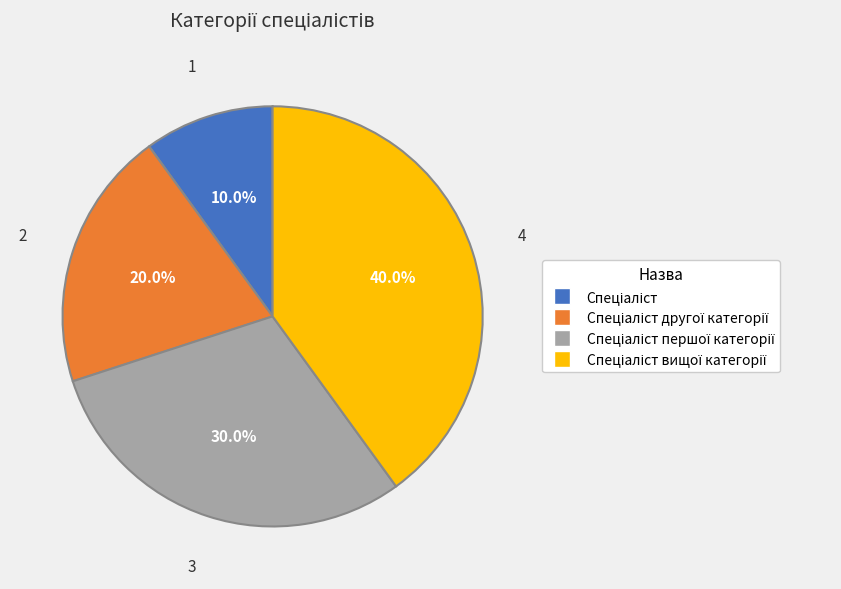

Does any single category account for the majority?

No